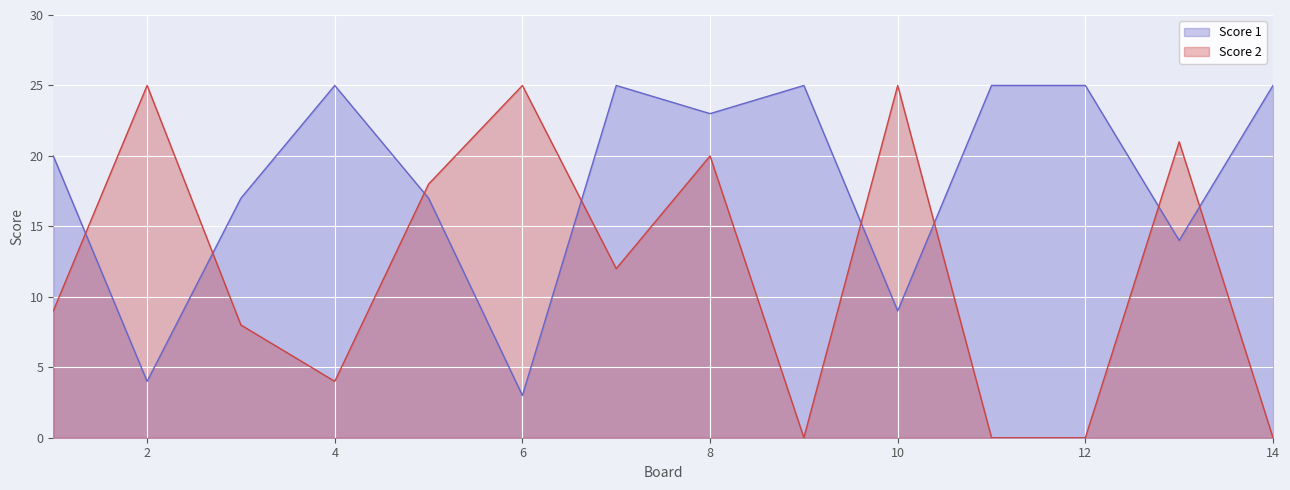

What is the difference between the highest and lowest values at 3?

9